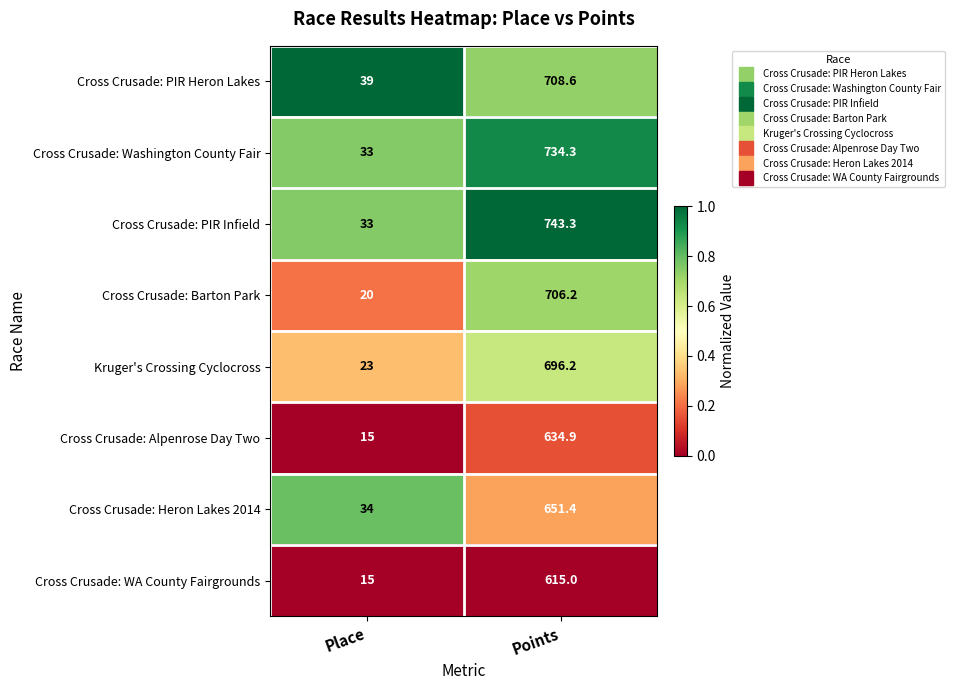

What is the difference between the Cross Crusade: Barton Park values at Place and Points?

686.2